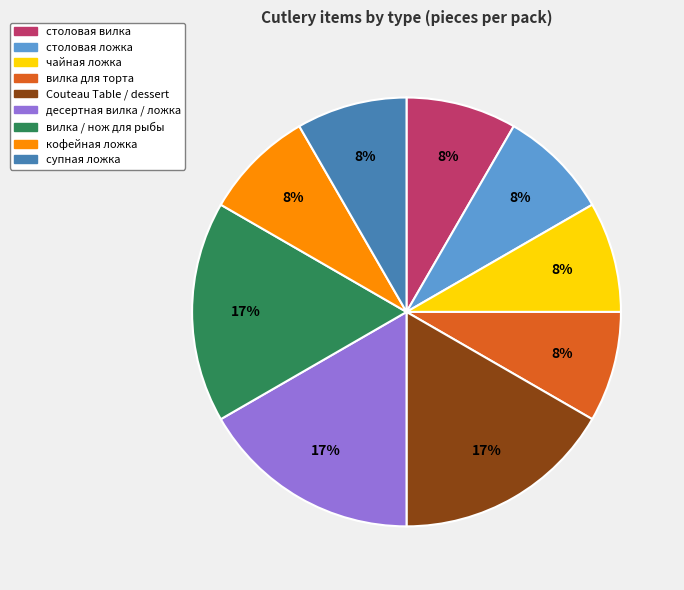

How many slices are in this pie chart?

9